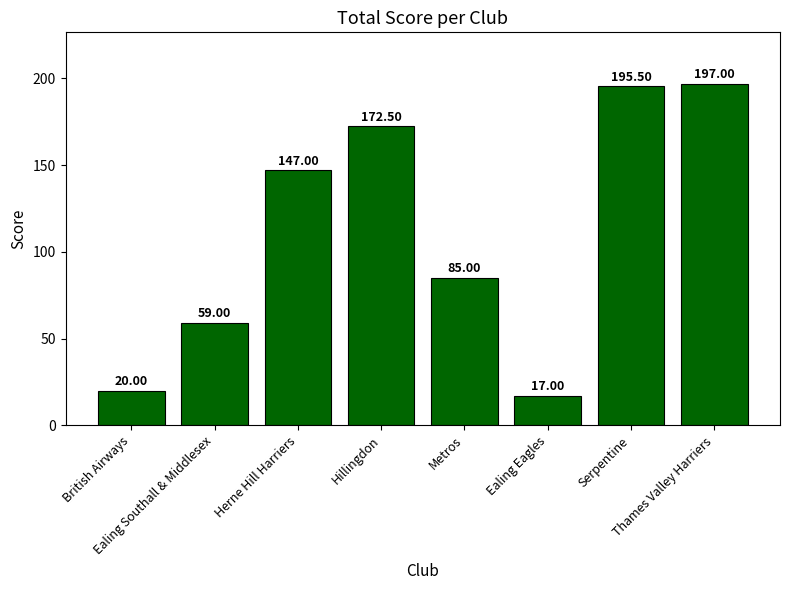

Does the chart contain stacked bars?

No